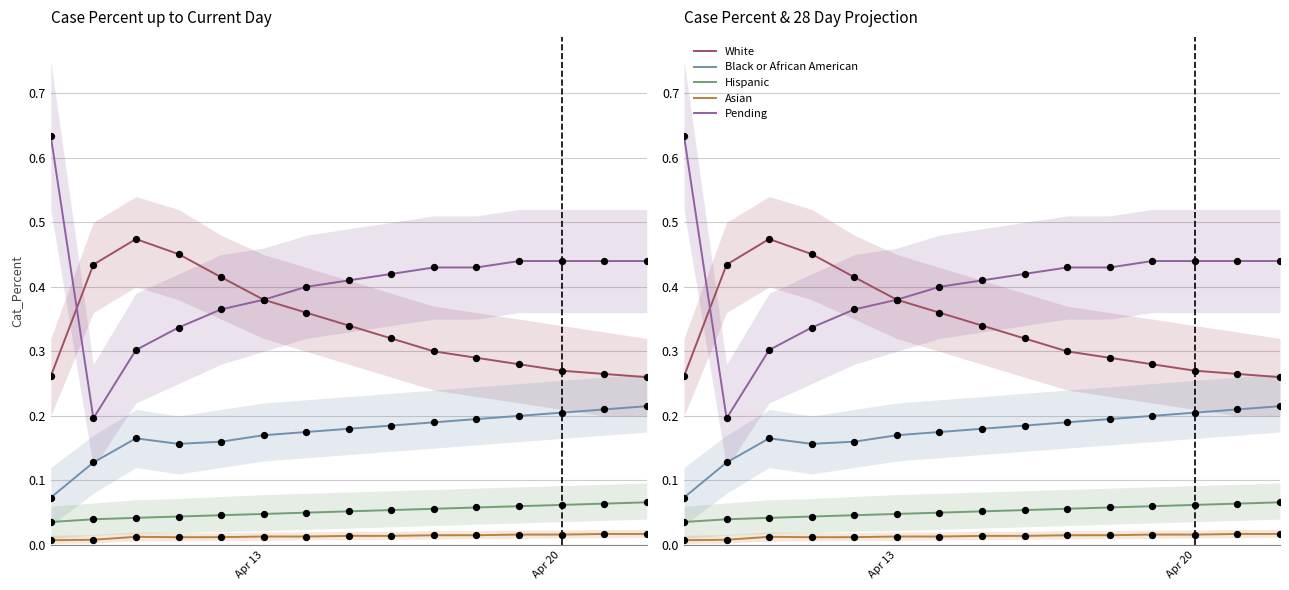

At which category is the sum across all series the highest?

Apr 13